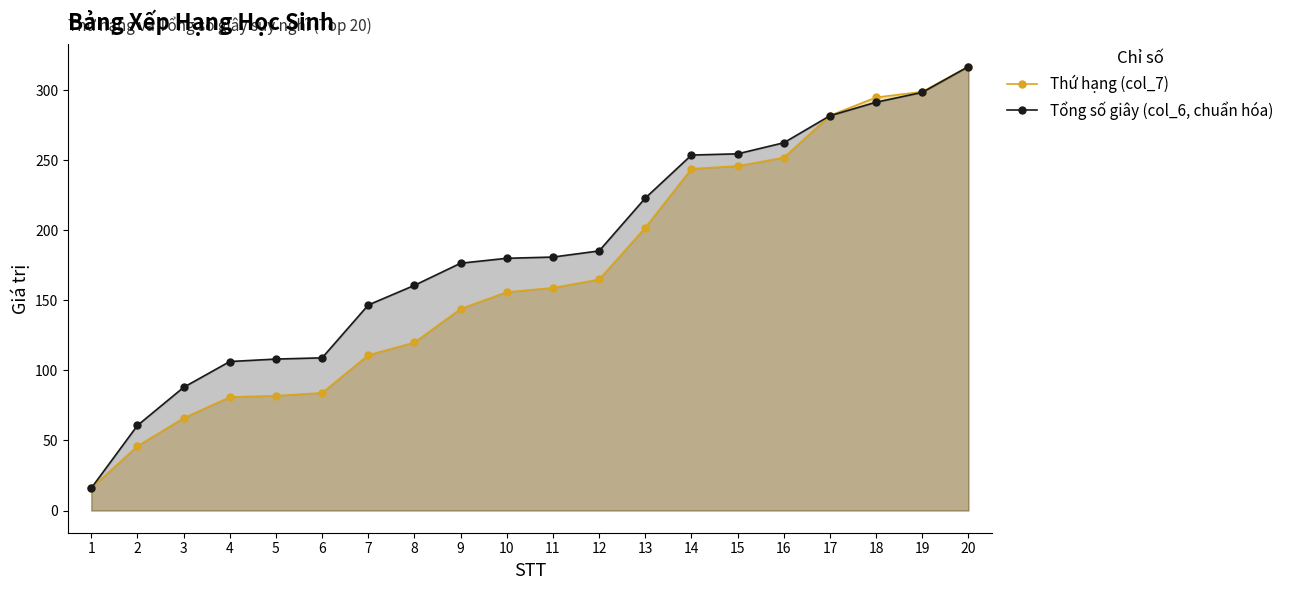

At which category does the chart reach its peak across all series?

20